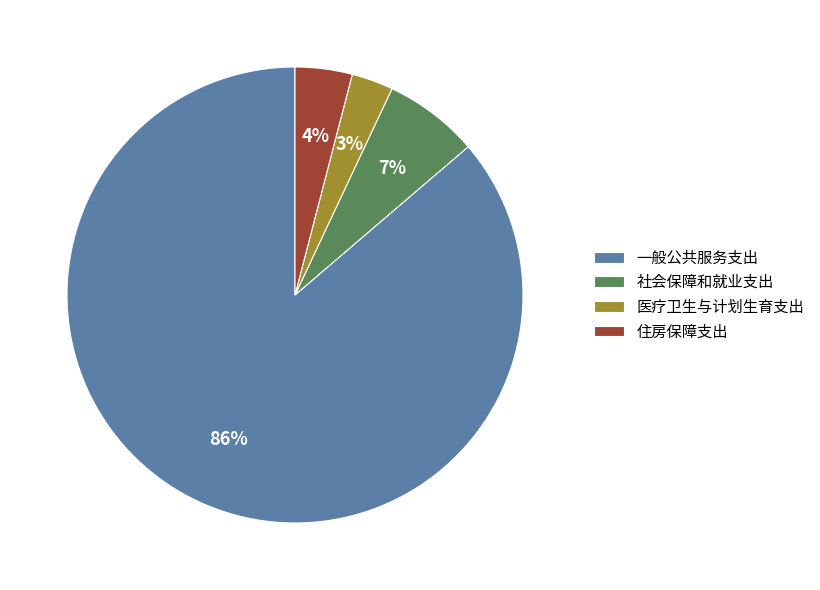

True or false: 社会保障和就业支出 accounts for 1% of the total.

False